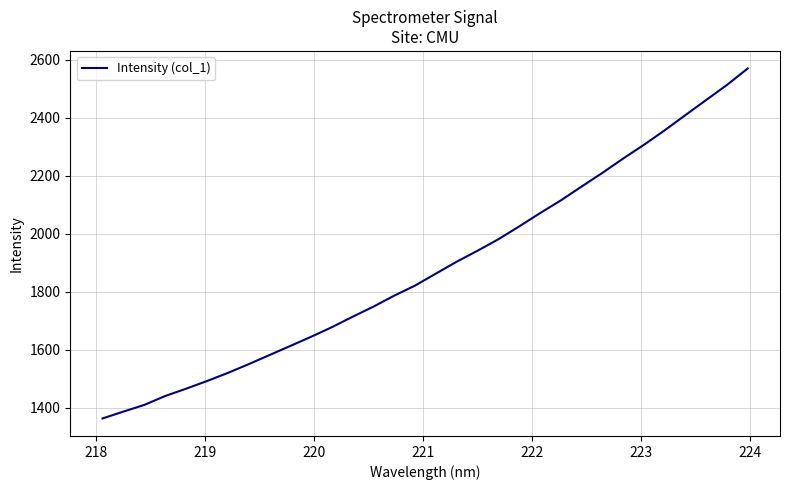

What is the maximum value shown in the chart?

2570.6